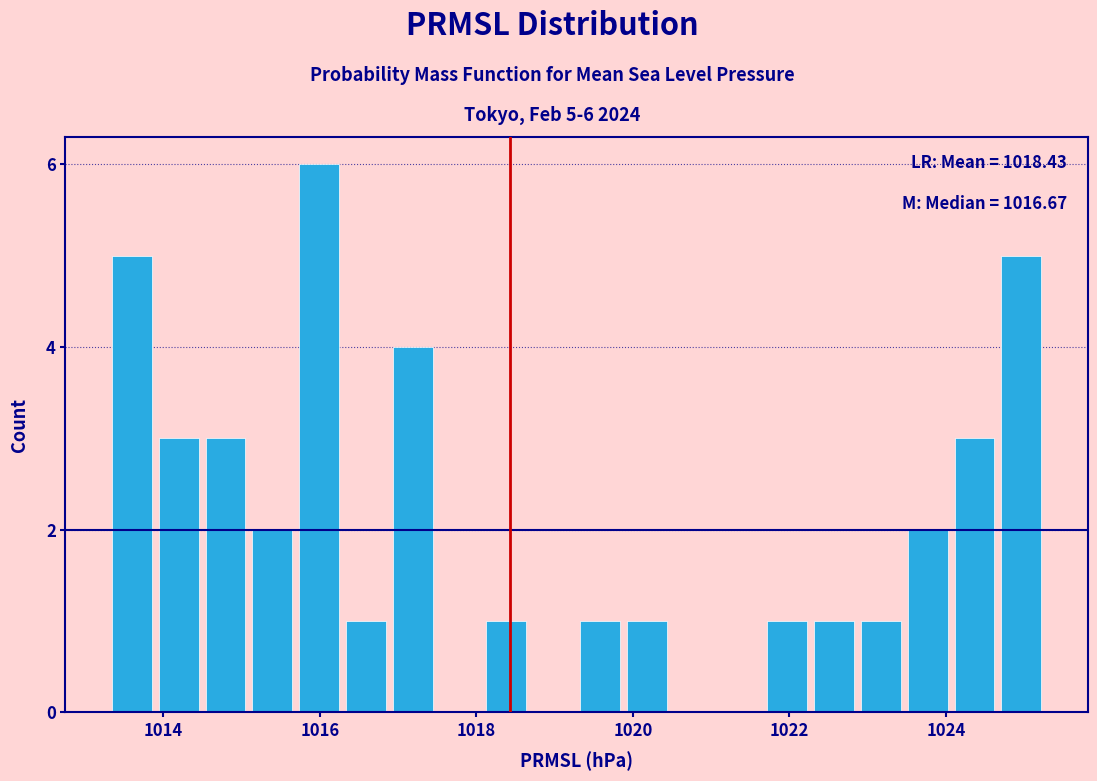

Around what value on the x-axis is the tallest bar? Give the approximate position of its centre, as read against the axis.

1016.0